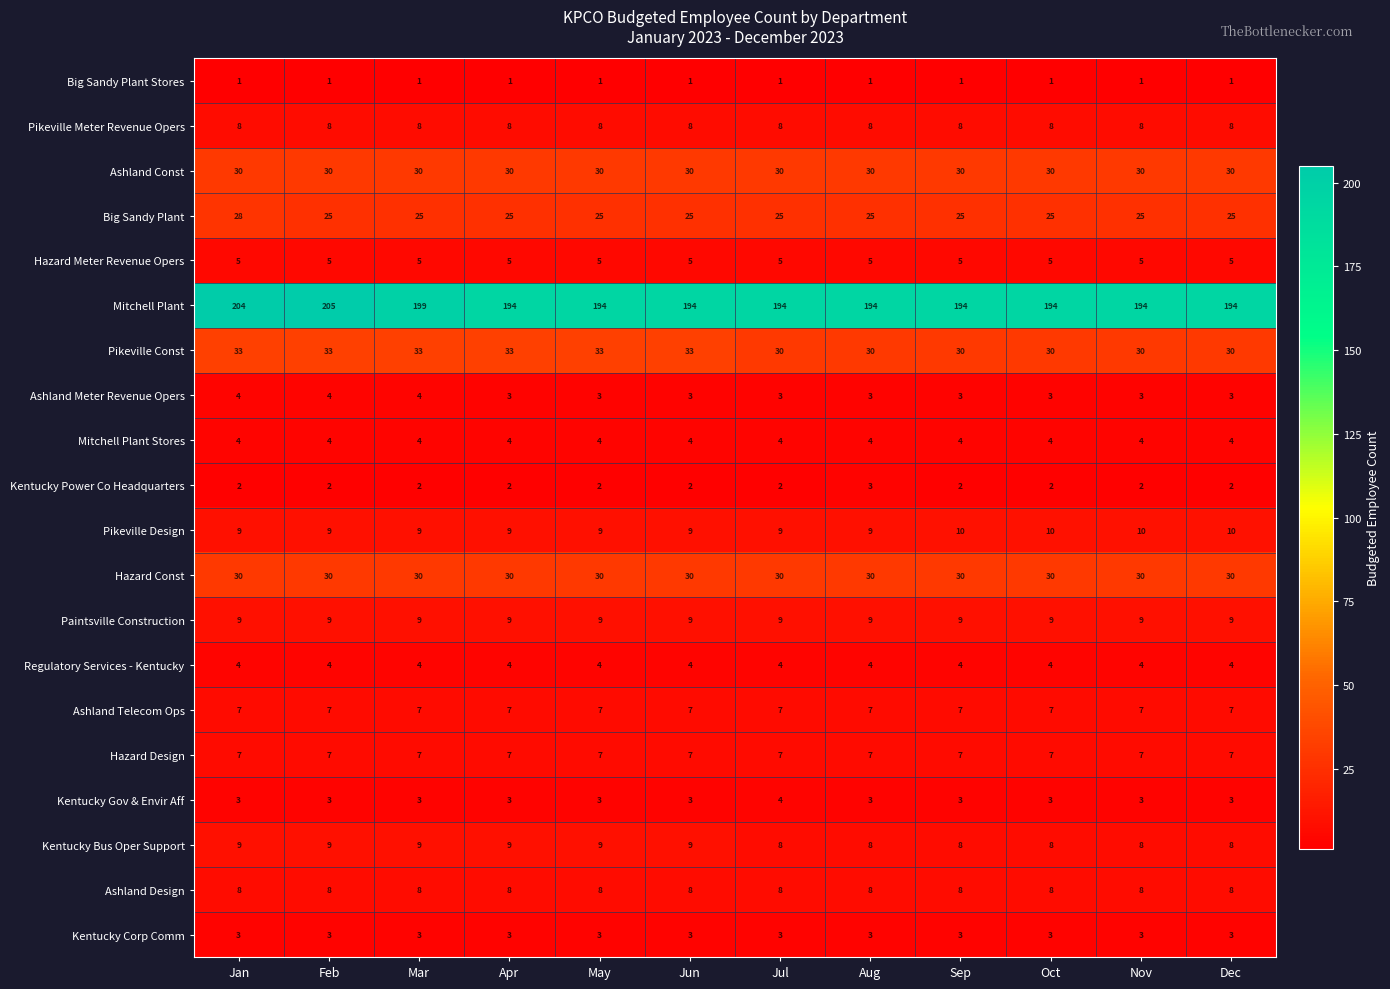

Which series has the largest total across all categories?

Mitchell Plant